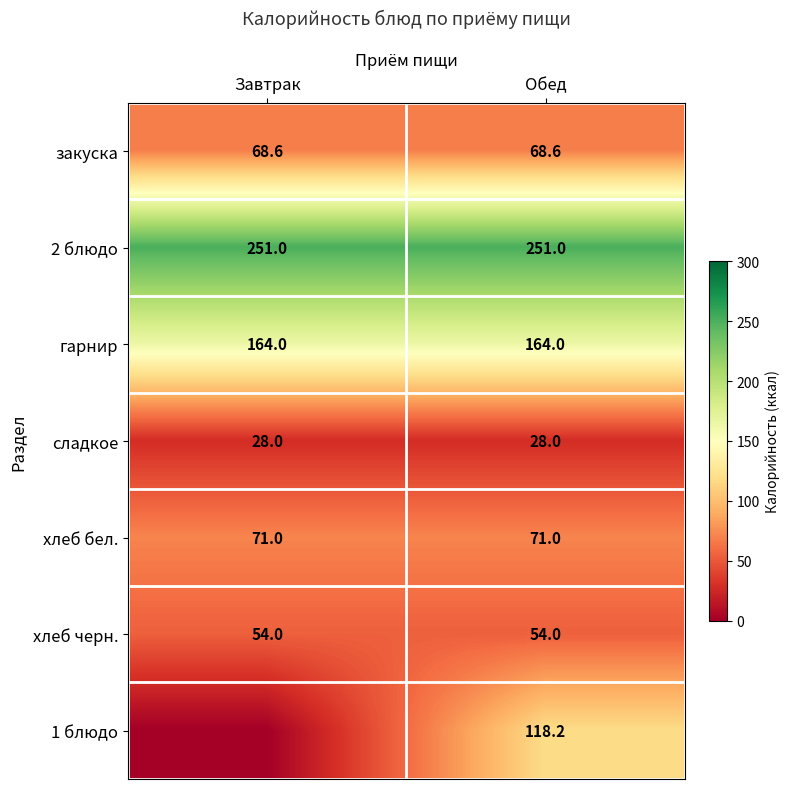

The сладкое series shows 46.4 at Завтрак. True or false?

False